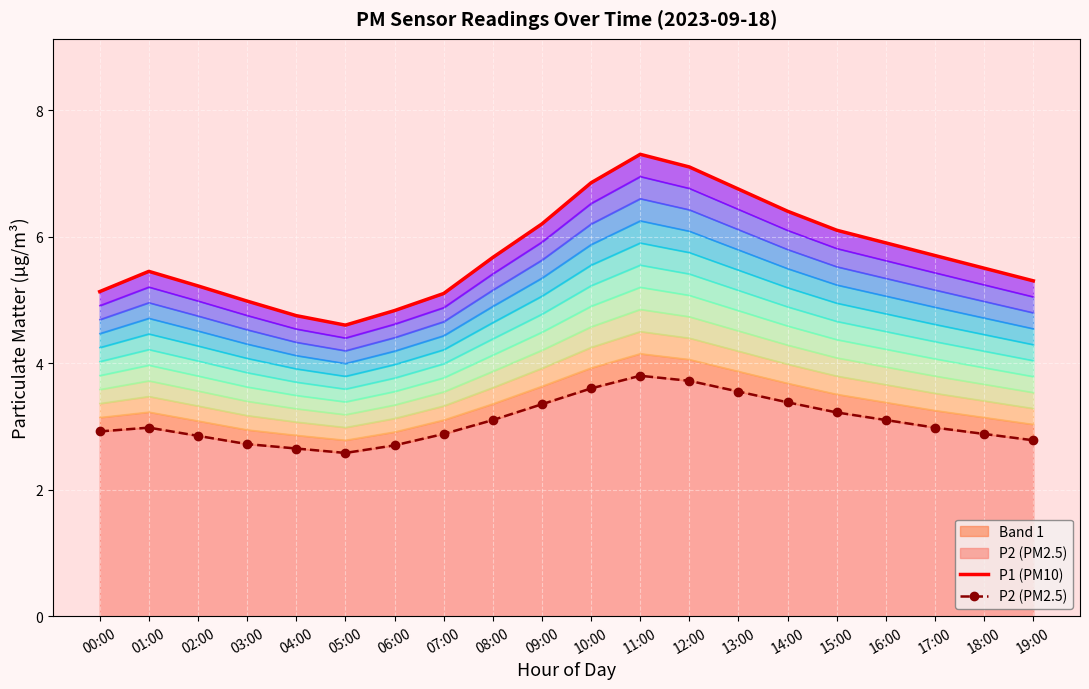

What is the average value of the P1 (PM10) series?

5.7